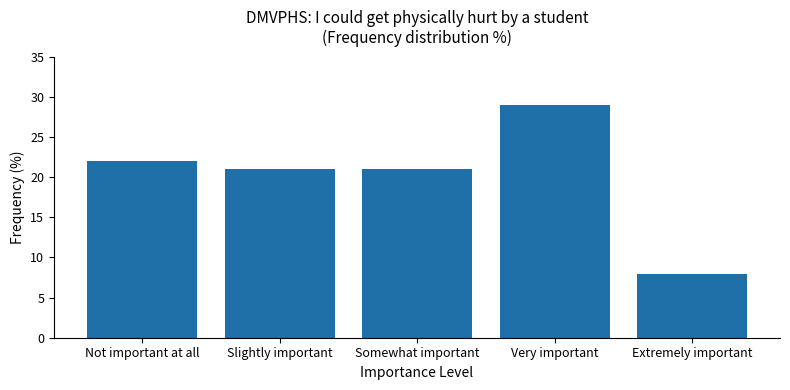

What is the label of the 3rd bar from the left?

Somewhat important